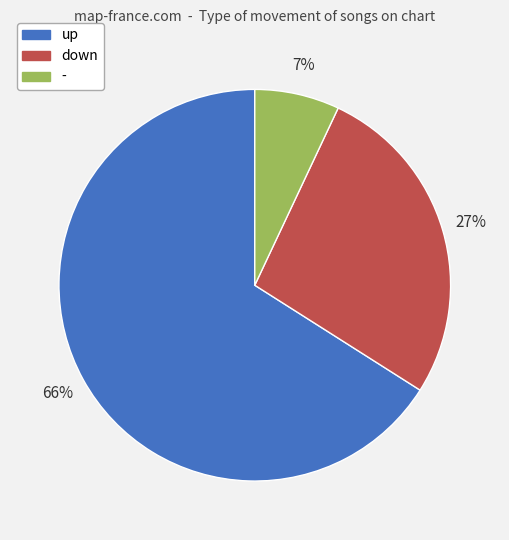

To the nearest percent, what is the difference between the down and up slice percentages?

39%